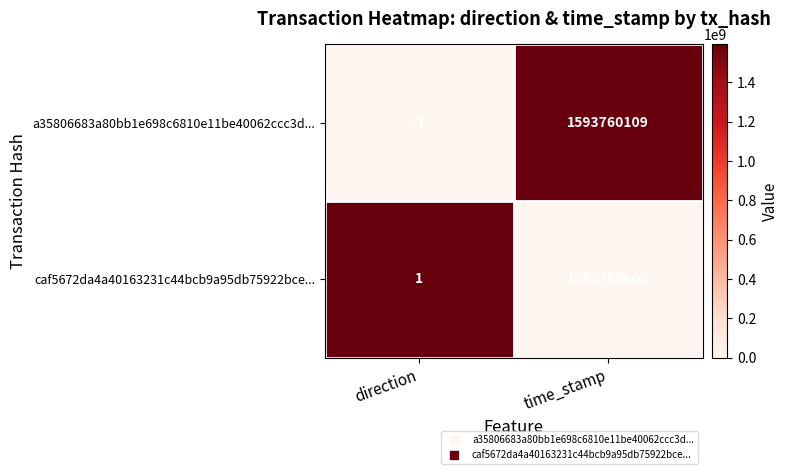

What is the difference between the maximum and minimum values in the caf5672da4a40163231c44bcb9a95db75922bce... series?

1593759599